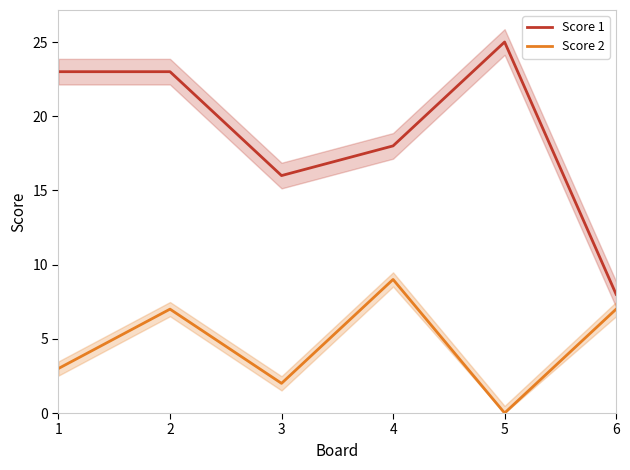

Between 4 and 5, which series saw the biggest shift?

Score 2